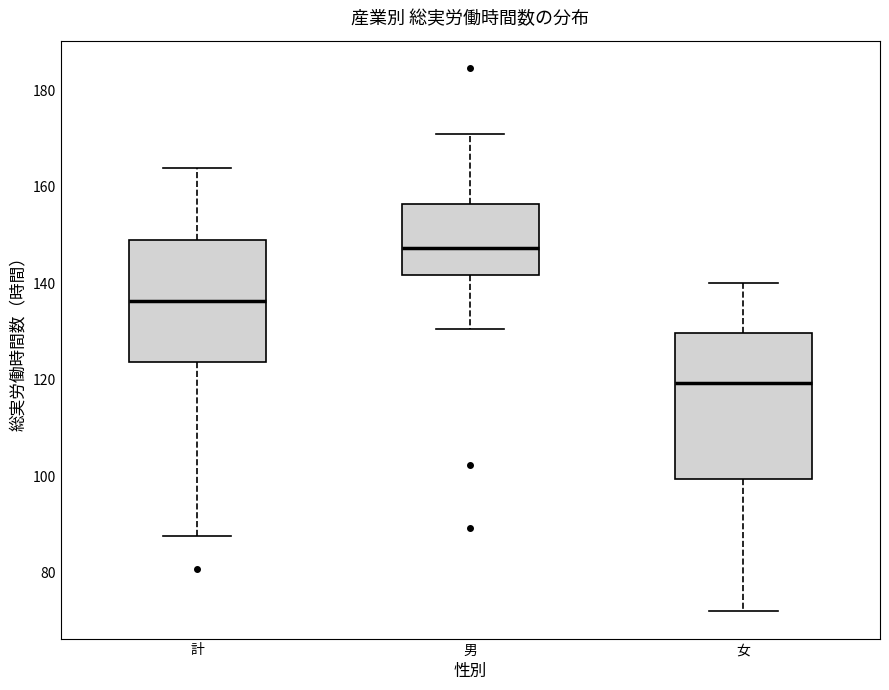

Which box's median line is the lowest?

女